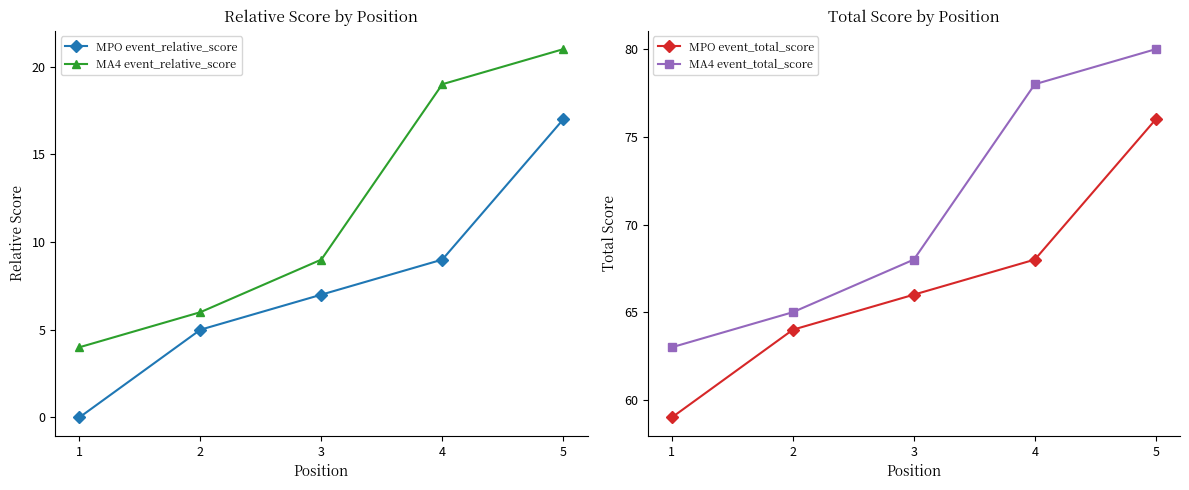

The MA4 event_relative_score series shows 9 at 3. True or false?

True